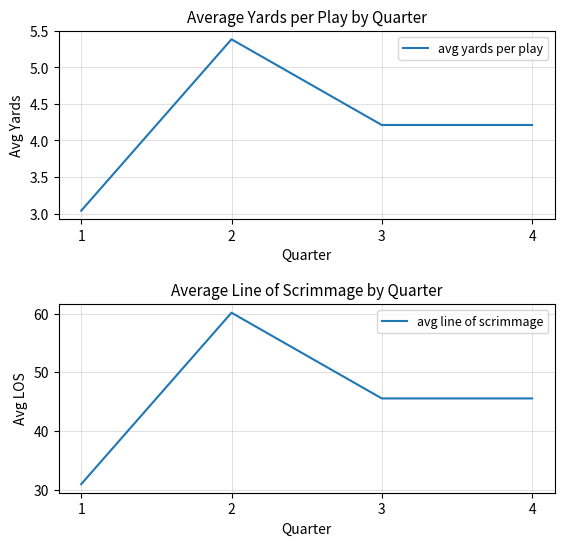

Where is the first local maximum for avg yards per play?

2